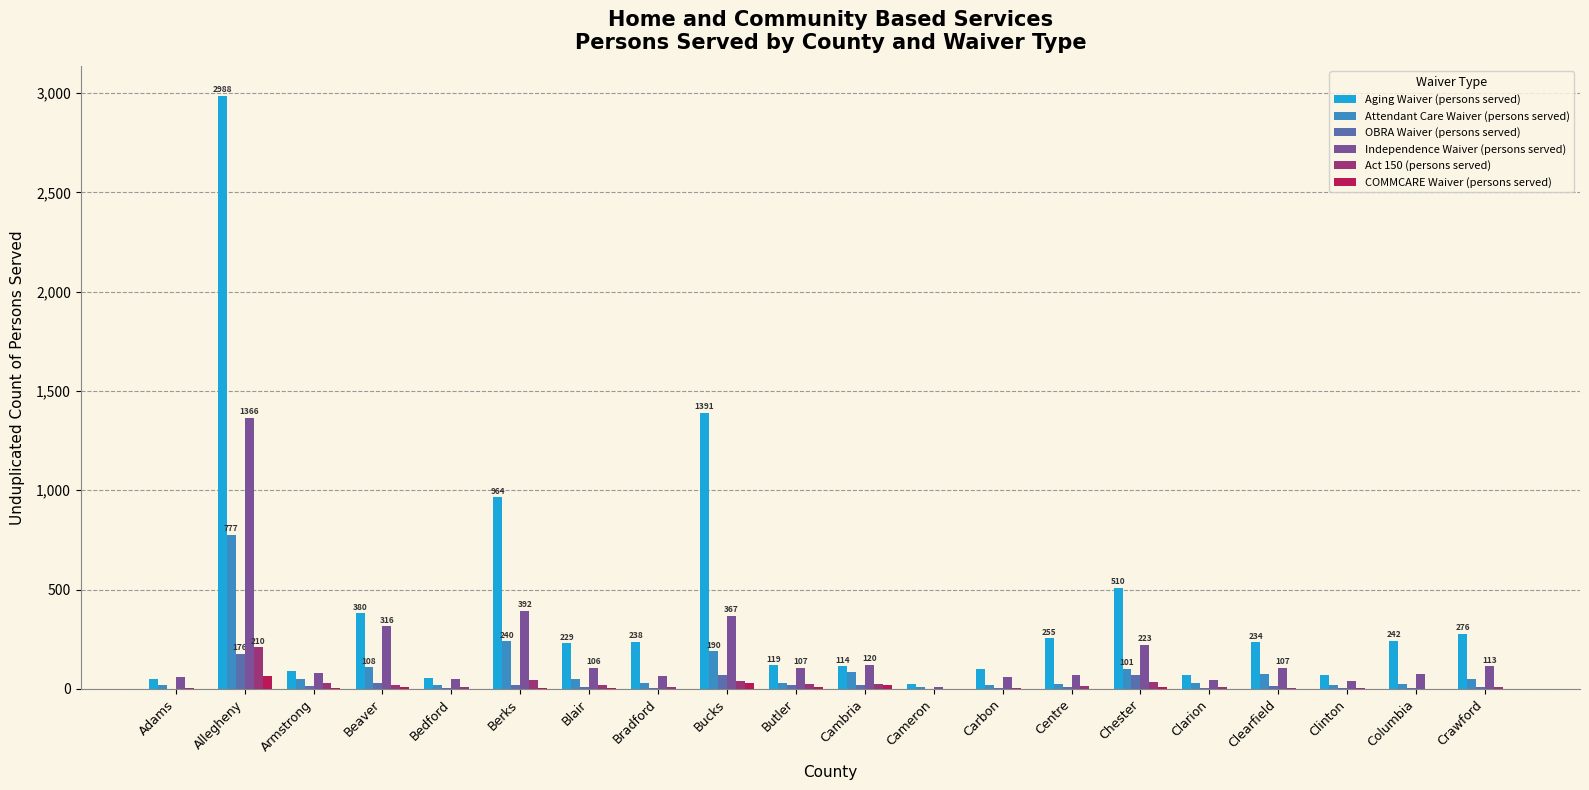

The value of Act 150 (persons served) at Blair is 21. True or false?

True